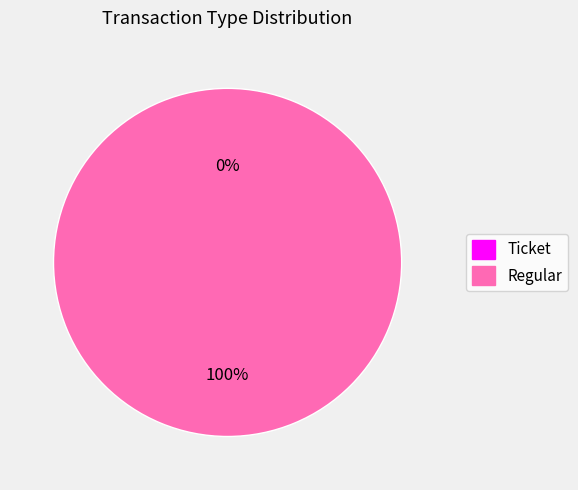

Does Regular represent more than half of the total?

Yes